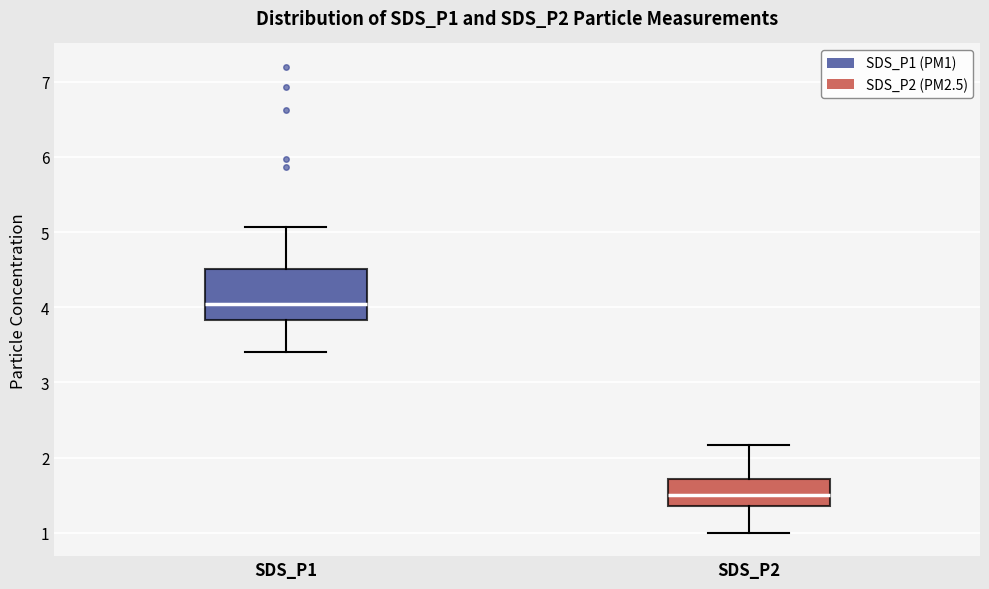

Reading left to right, transcribe this box plot: for each box, give where its median line is, the range the box spans, and where its two whiskers end, as read against the y-axis. The values are not printed on the chart, so give them approximately, as read against the axis.

SDS_P1: median 4.1, box 3.8 to 4.5, whiskers 3.4 to 5.1
SDS_P2: median 1.5, box 1.4 to 1.7, whiskers 1.0 to 2.2